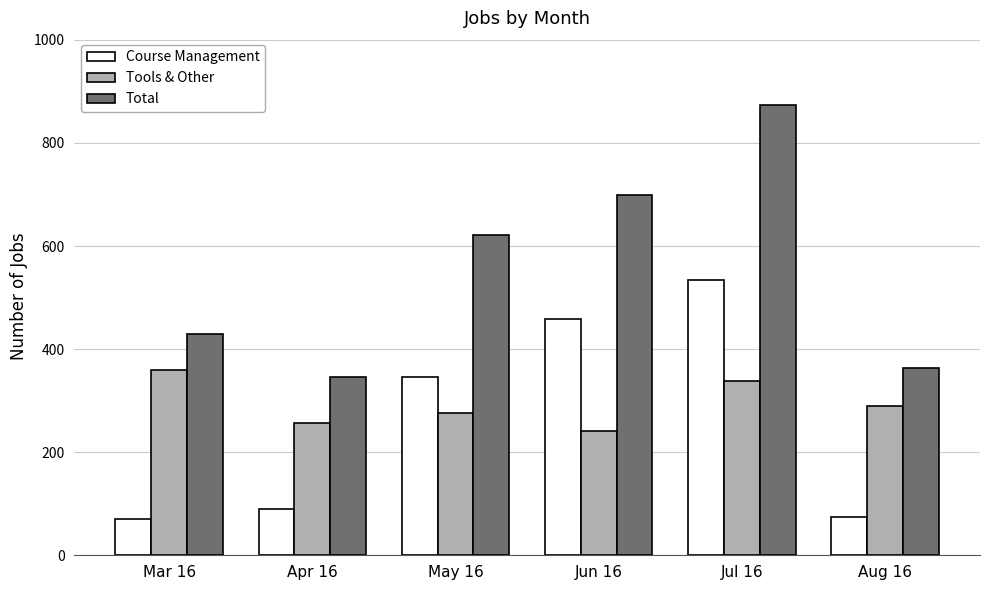

The value of Total at Apr 16 is 346. True or false?

True